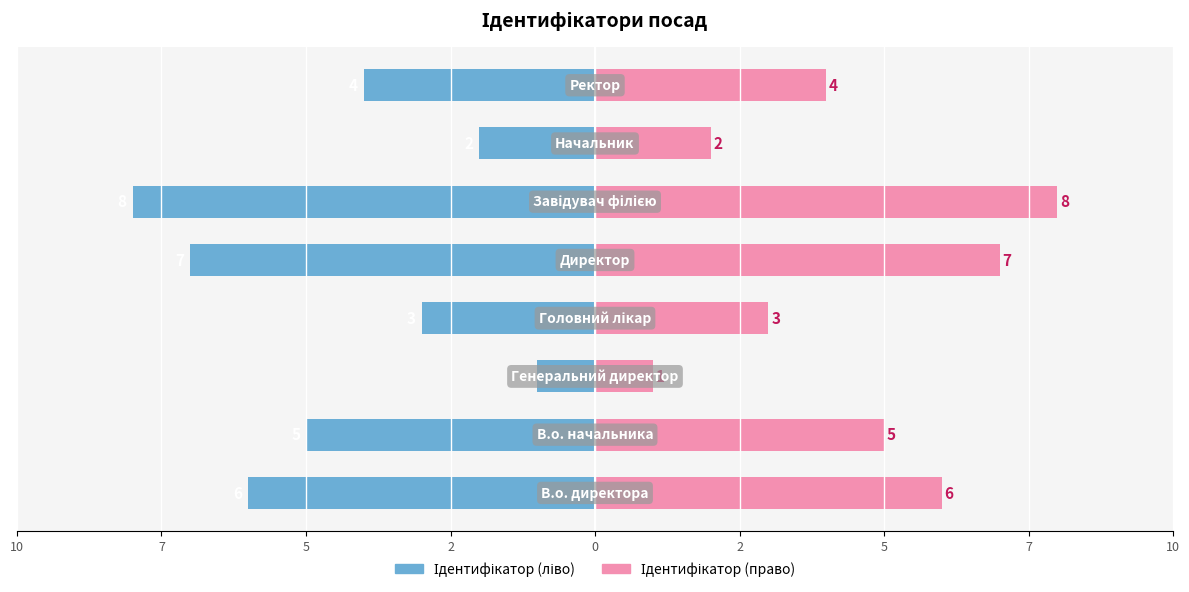

What is the difference between the second highest and minimum values in the Ідентифікатор (право) series?

6